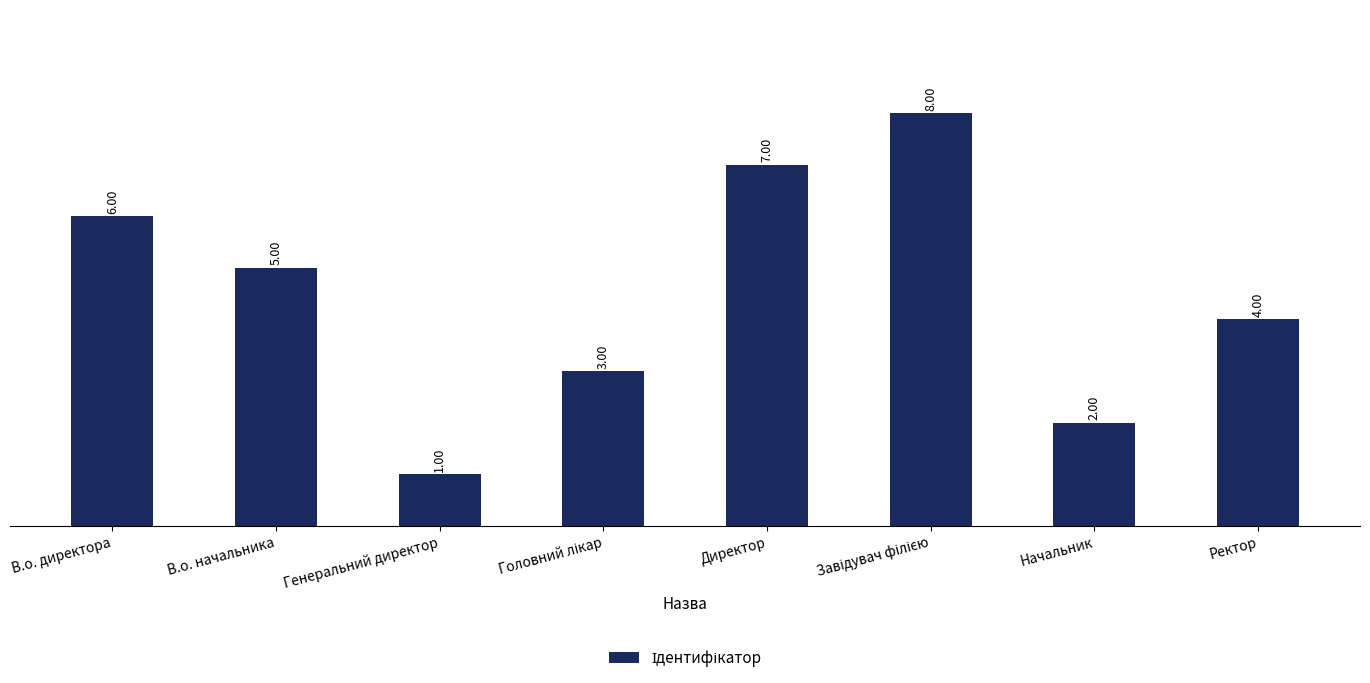

What is the value of the 6th bar from the left?

8